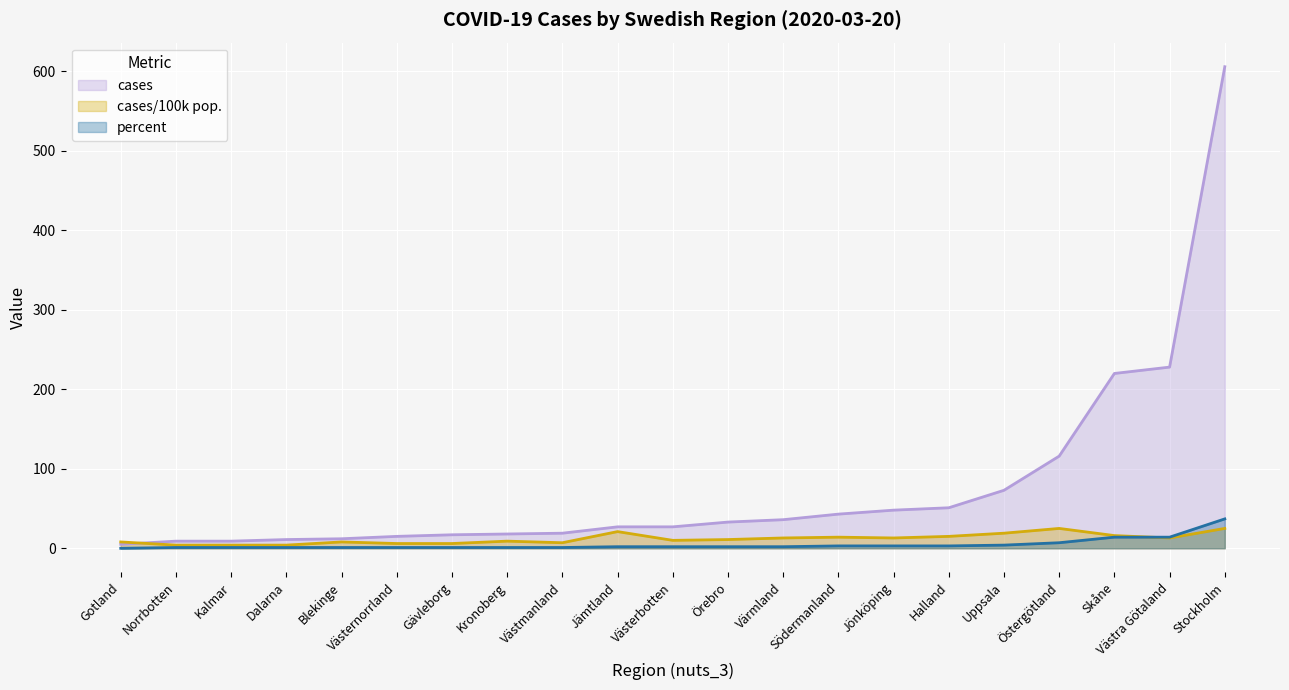

True or false: percent has more than 1 points higher than both neighbors.

False